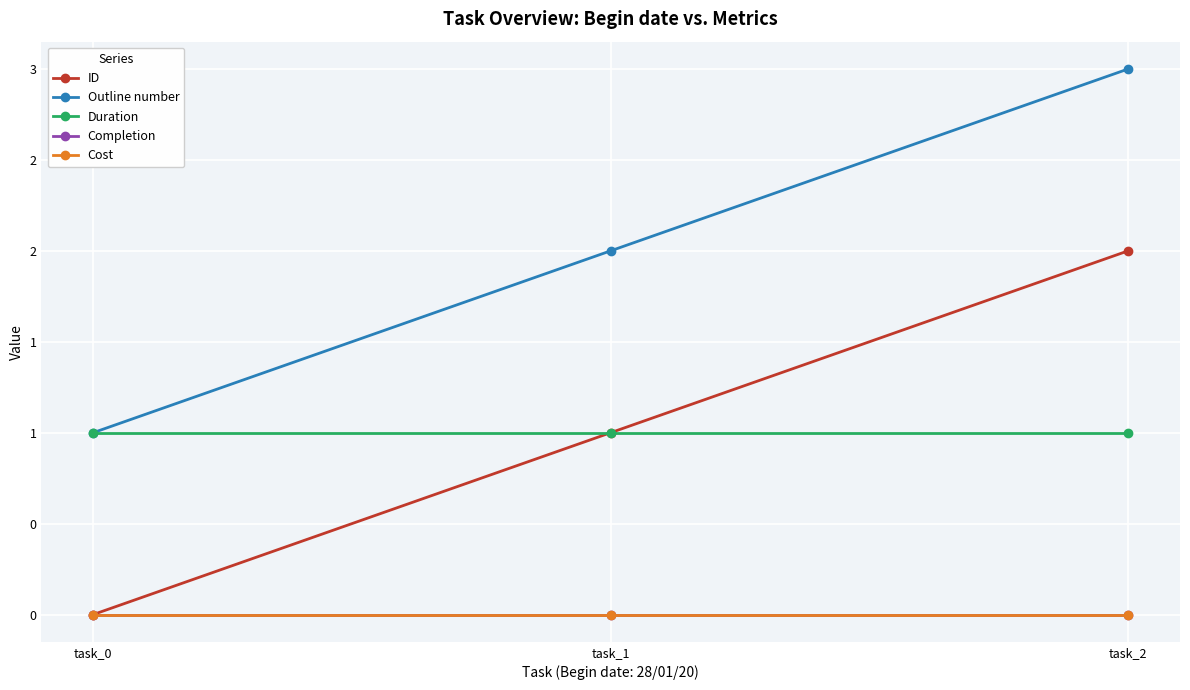

Is this an area chart (filled region under the line)?

No